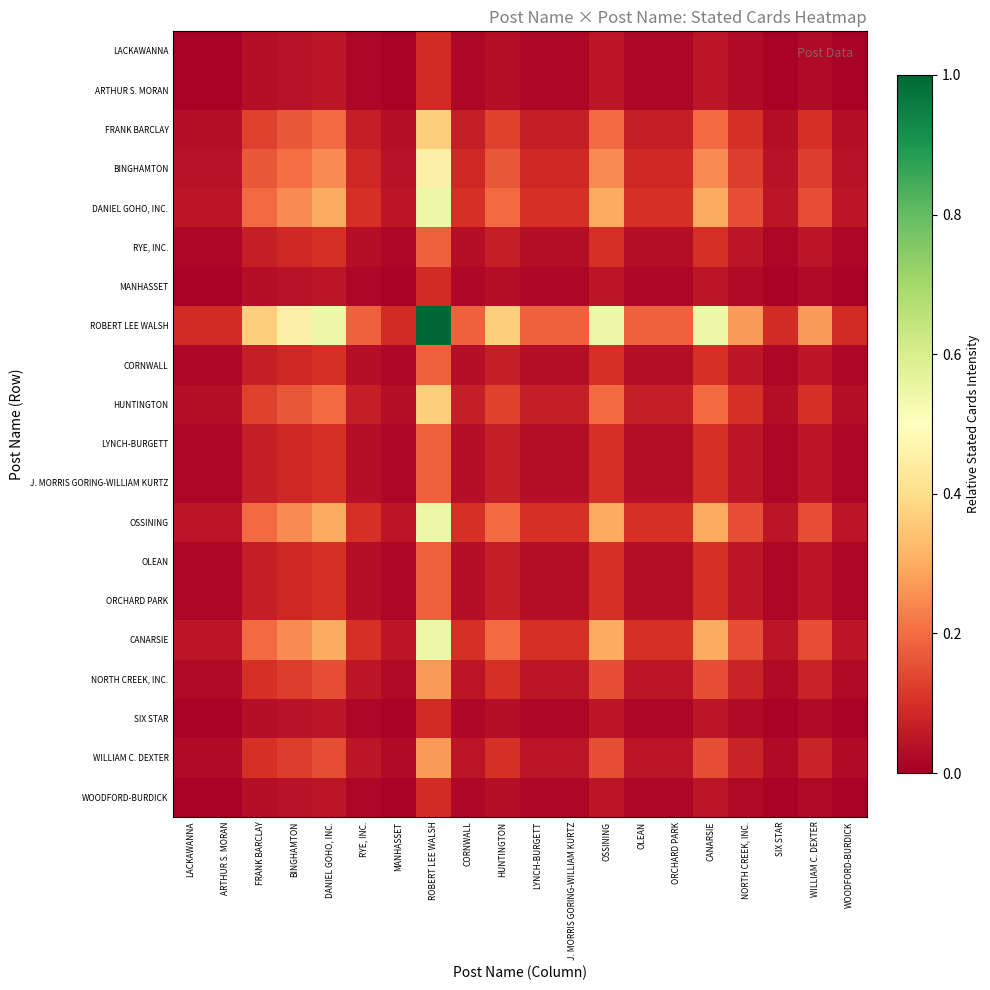

What is the difference between the highest and lowest values at LACKAWANNA?

0.1